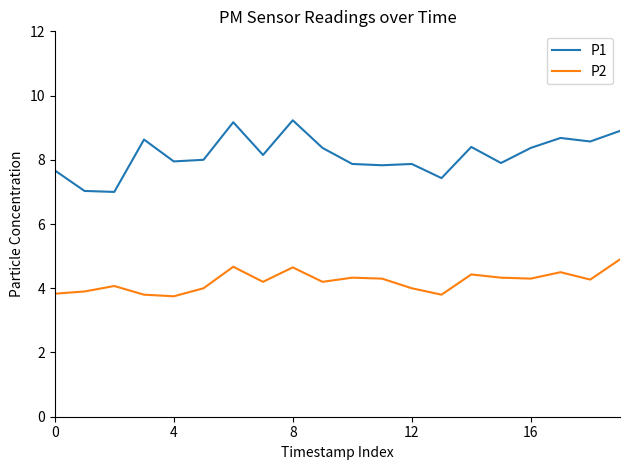

What are all the series names shown in the legend?

P1, P2